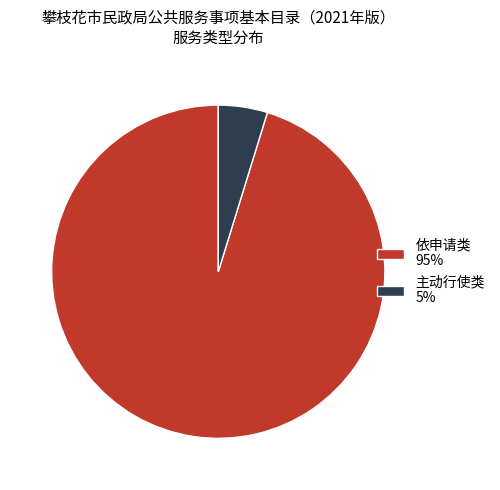

Rank the categories by value from highest to lowest.

依申请类, 主动行使类